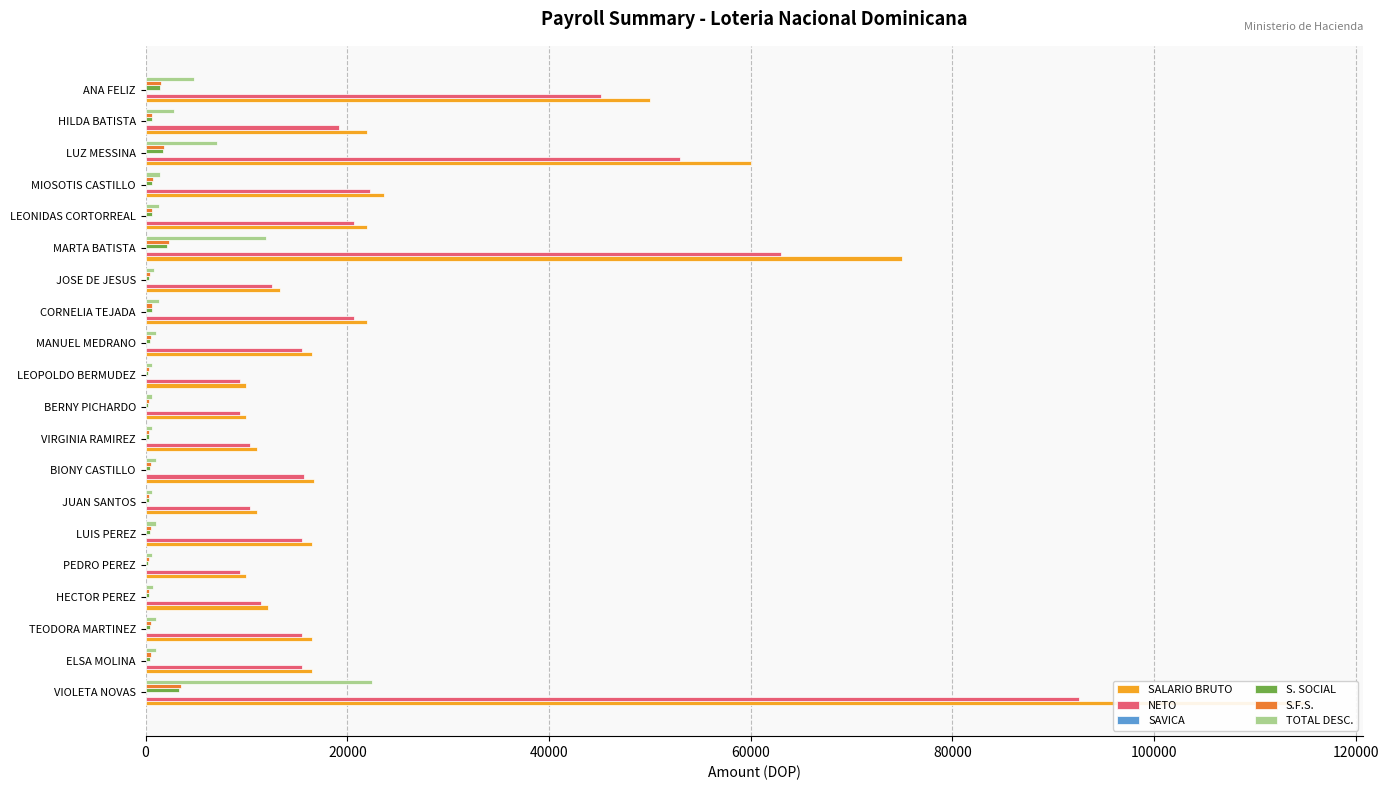

Reading right to left, what are all the values shown in this chart?

SALARIO BRUTO: 50000.0	22000.0	60000.0	23625.0	22000.0	75000.0	13300.7	22000.0	16500.0	10000.0	10000.0	11000.0	16720.0	11000.0	16500.0	10000.0	12169.3	16500.0	16500.0	115000.0
NETO: 45166.0	19162.3	52942.3	22203.8	20674.8	63023.2	12489.6	20674.8	15499.9	9384.0	9384.0	10324.9	15706.9	10324.9	15499.9	9384.0	11425.1	15499.9	15499.9	92544.7
SAVICA: 0.1	0.1	0.1	0.1	0.1	0.1	0.1	0.1	0.1	0.1	0.1	0.1	0.1	0.1	0.1	0.1	0.1	0.1	0.1	0.1
S. SOCIAL: 1435.0	631.4	1722.0	678.0	631.4	2152.5	381.7	631.4	473.6	287.0	287.0	315.7	479.9	315.7	473.6	287.0	349.3	473.6	473.6	3300.5
S.F.S.: 1520.0	668.8	1824.0	718.2	668.8	2280.0	404.3	668.8	501.6	304.0	304.0	334.4	508.3	334.4	501.6	304.0	369.9	501.6	501.6	3496.0
TOTAL DESC.: 4834.0	2837.7	7057.6	1421.2	1325.2	11976.8	811.1	1325.2	1000.1	616.0	616.0	675.1	1013.1	675.1	1000.1	616.0	744.2	1000.1	1000.1	22455.3